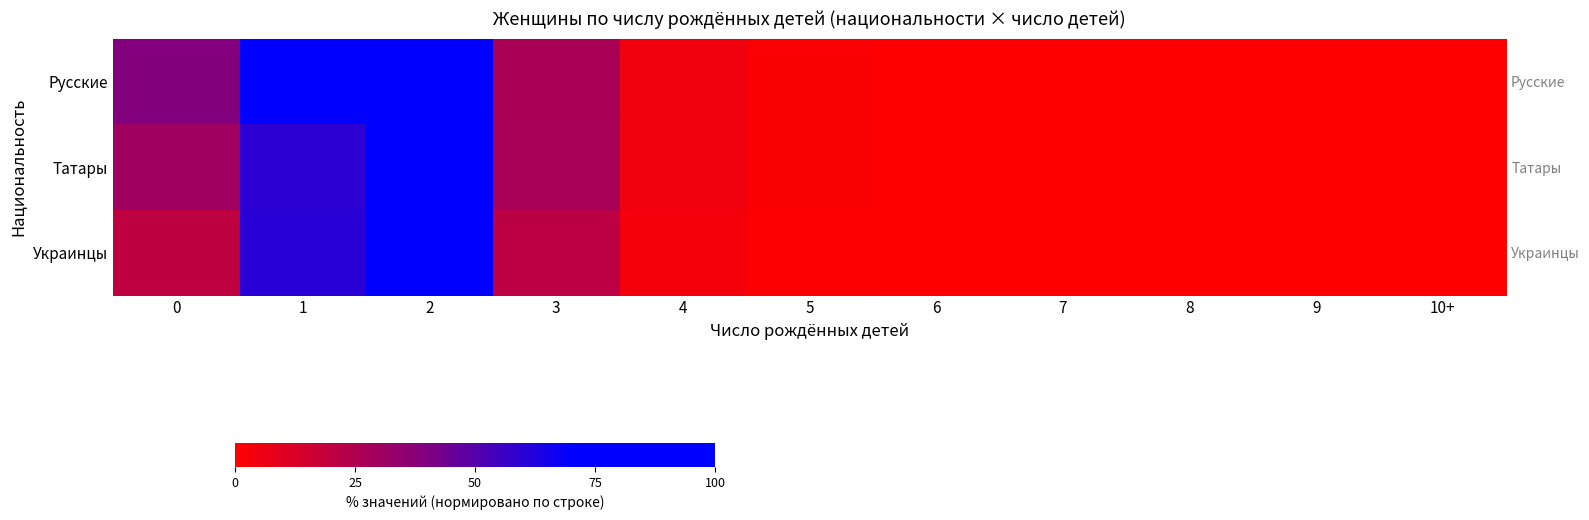

What is the sum of all Татары values?

222.8